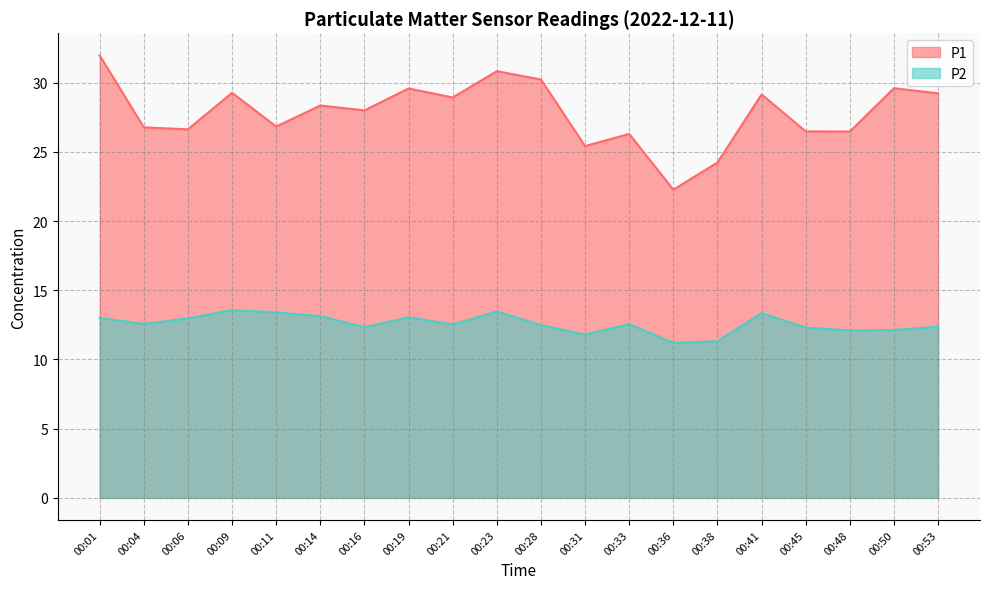

Where is the first local maximum for P2?

00:09